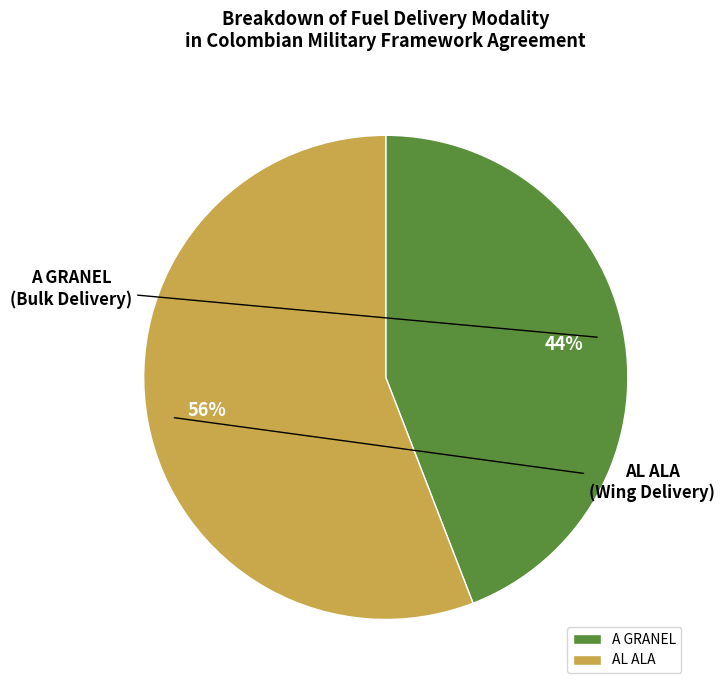

Approximately how many times larger is the value at A GRANEL compared to AL ALA?

0.8